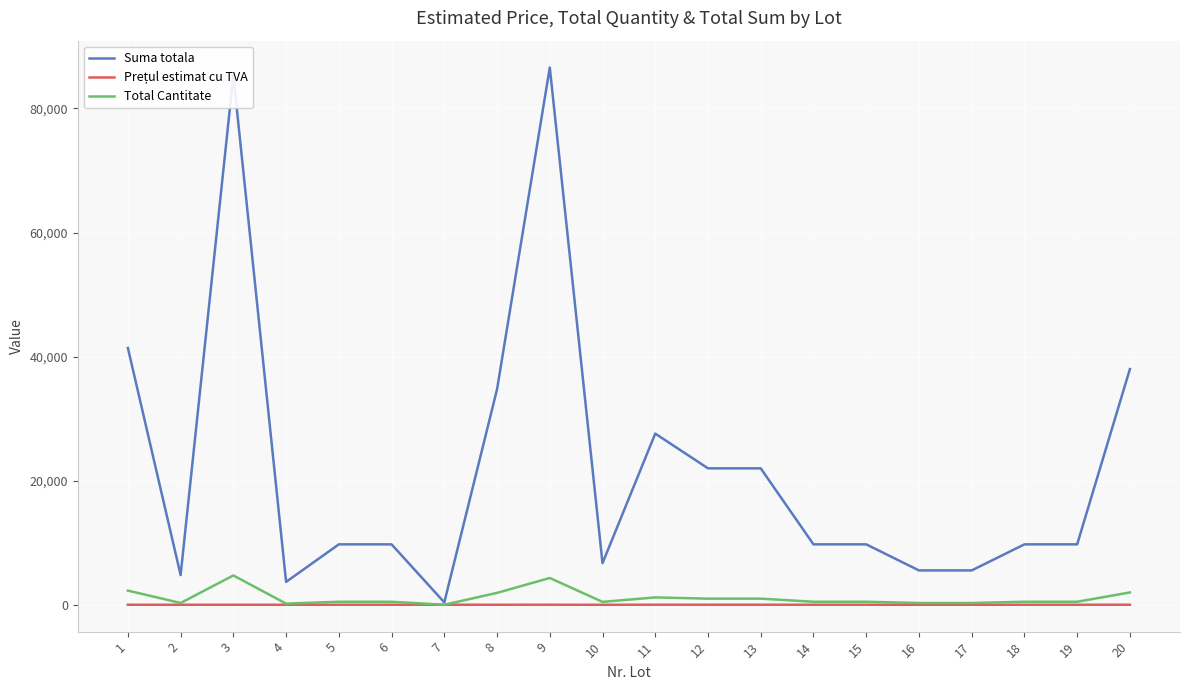

Which series has the largest total across all categories?

Suma totala